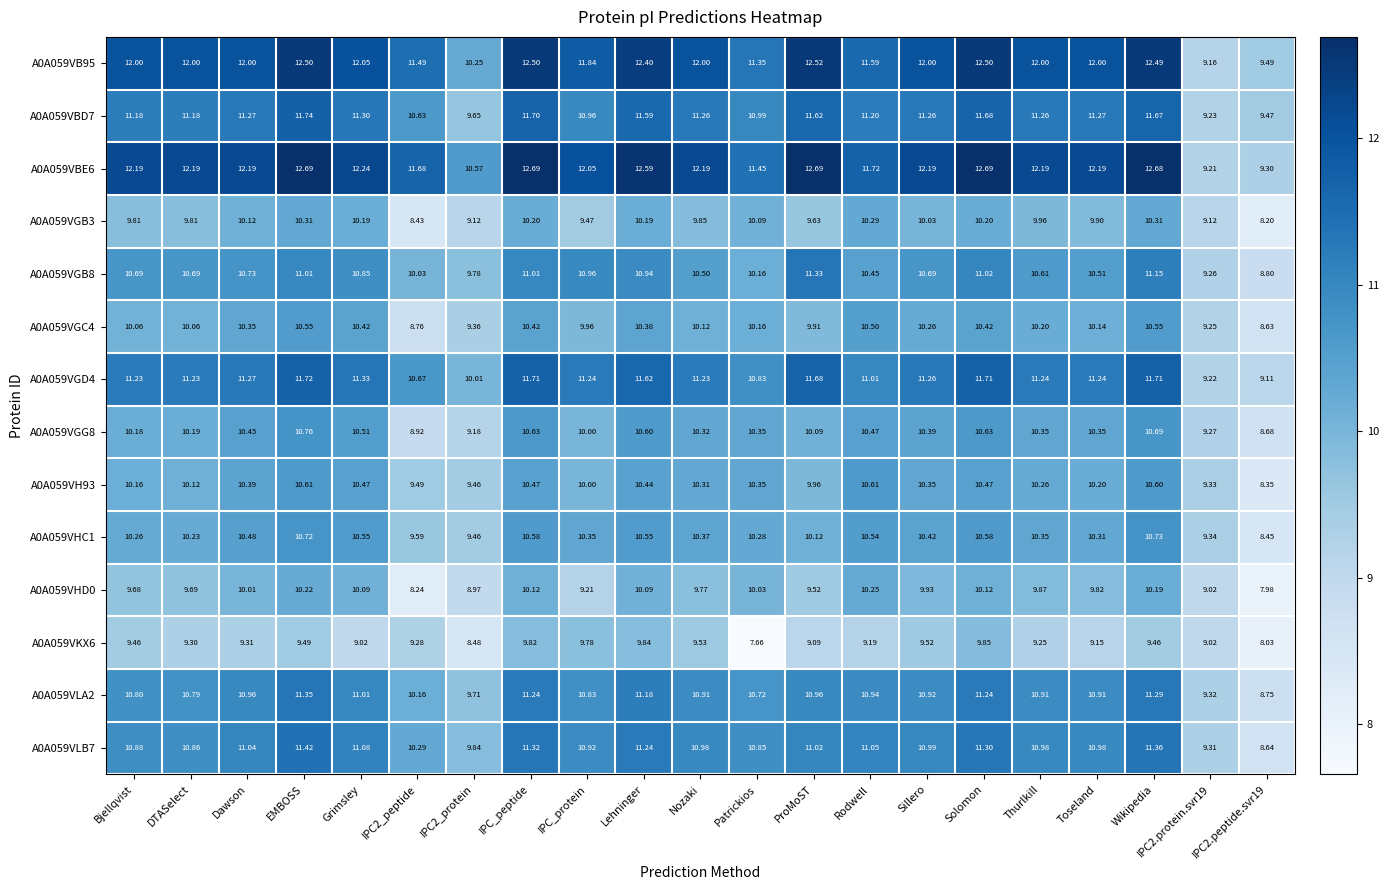

Where does the A0A059VHD0 series first go above 9?

Bjellqvist